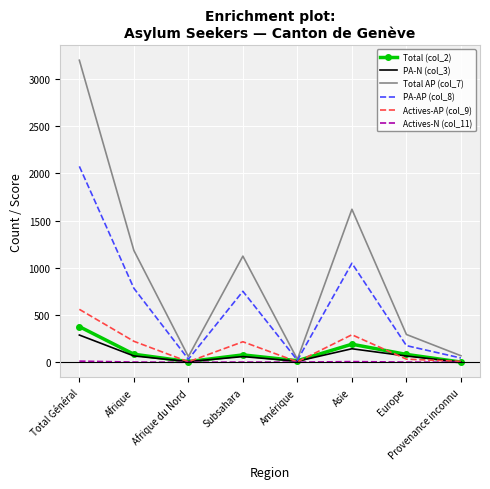

True or false: PA-AP (col_8) has a value of 1048 at Asie.

True